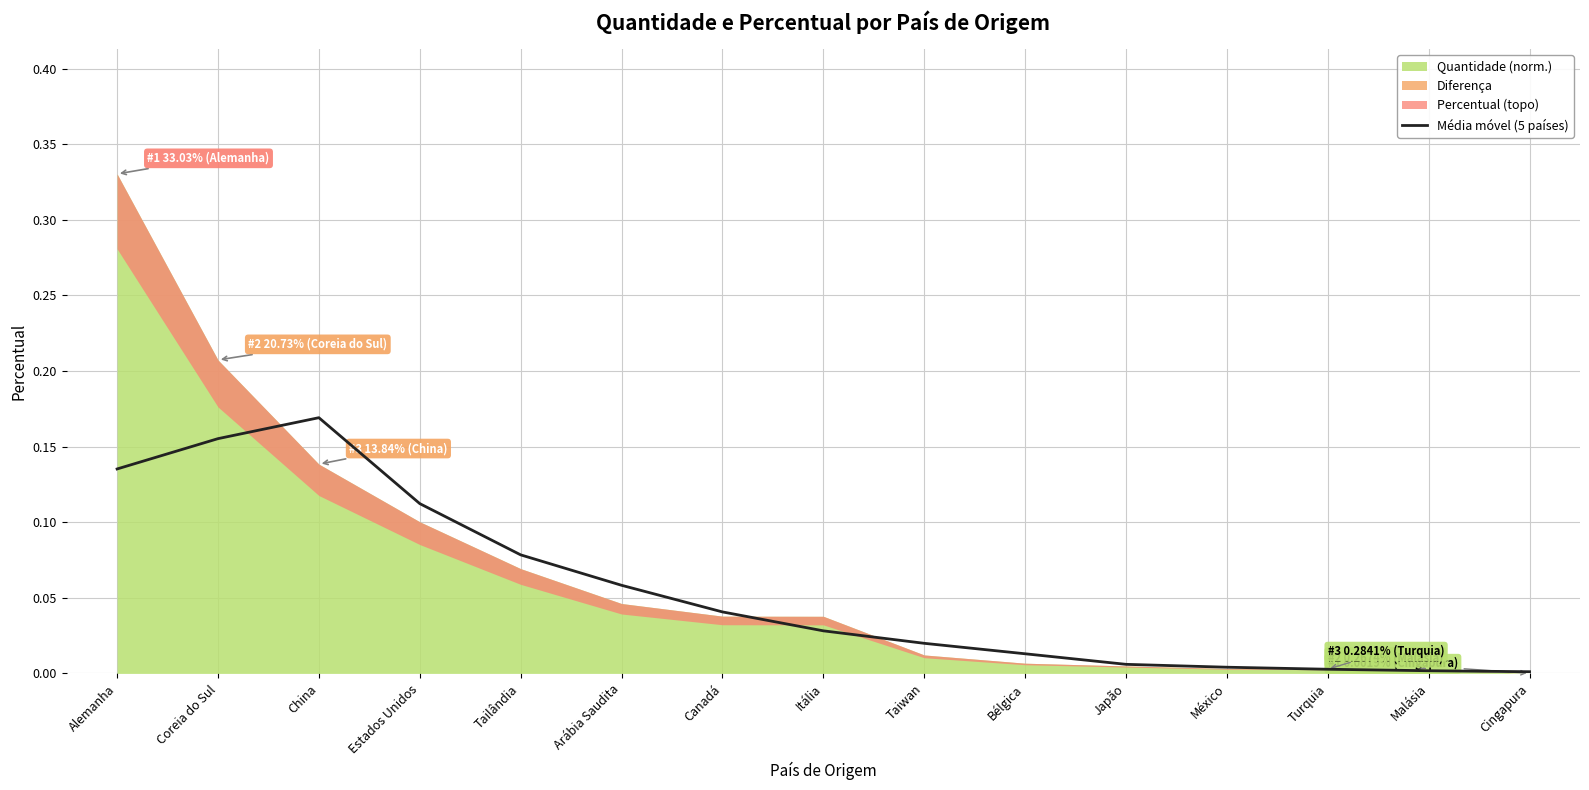

True or false: Média móvel (5 países) has a value of 0.0 at Cingapura.

True